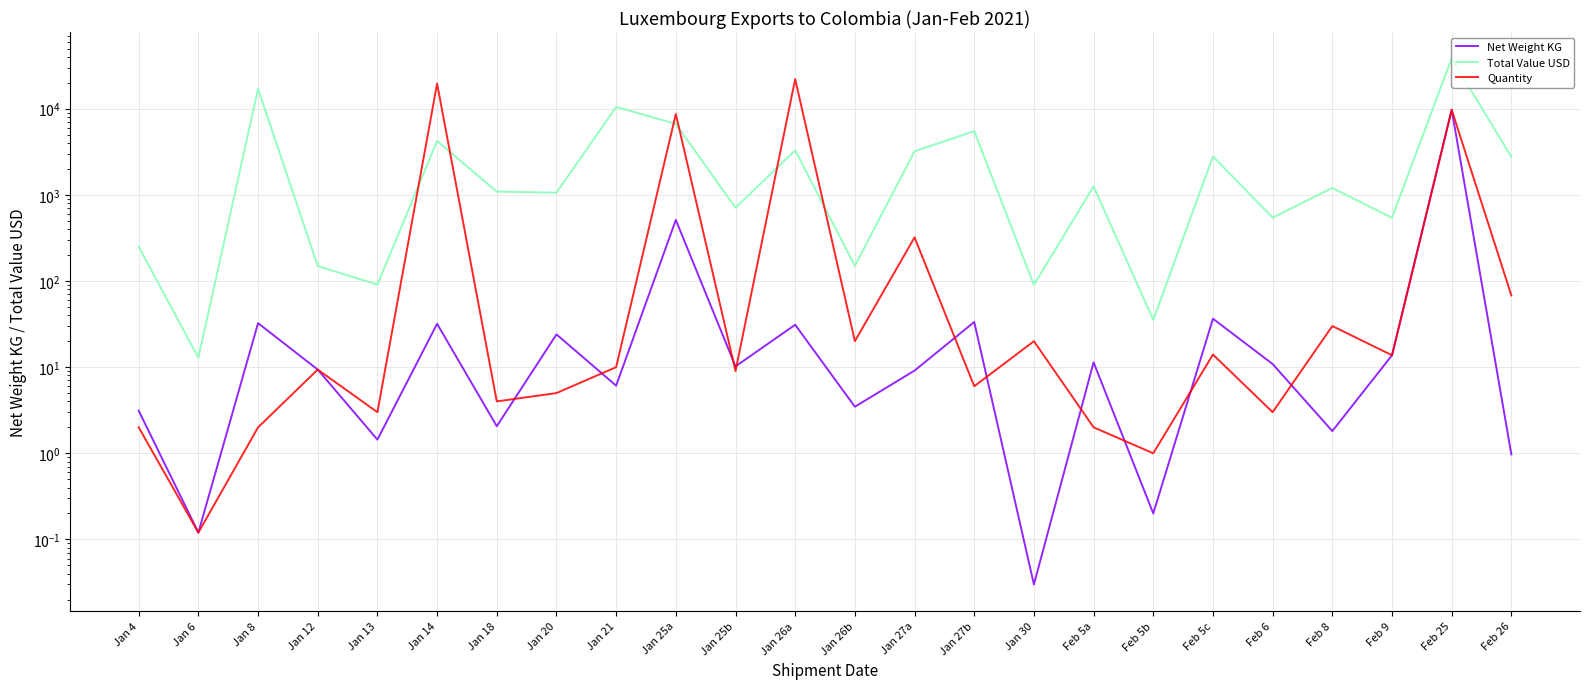

Where is the first local maximum for Total Value USD?

Jan 8